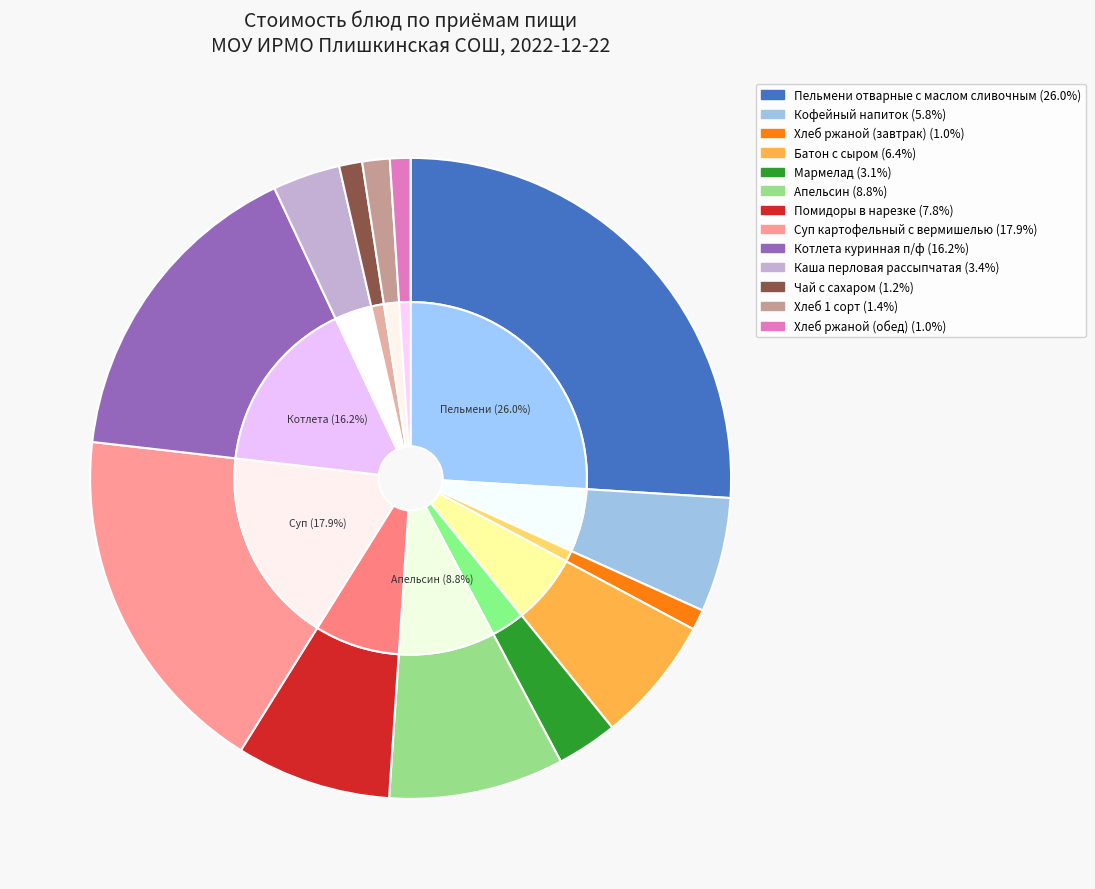

The Кофейный напиток slice represents 1% of the pie. True or false?

False